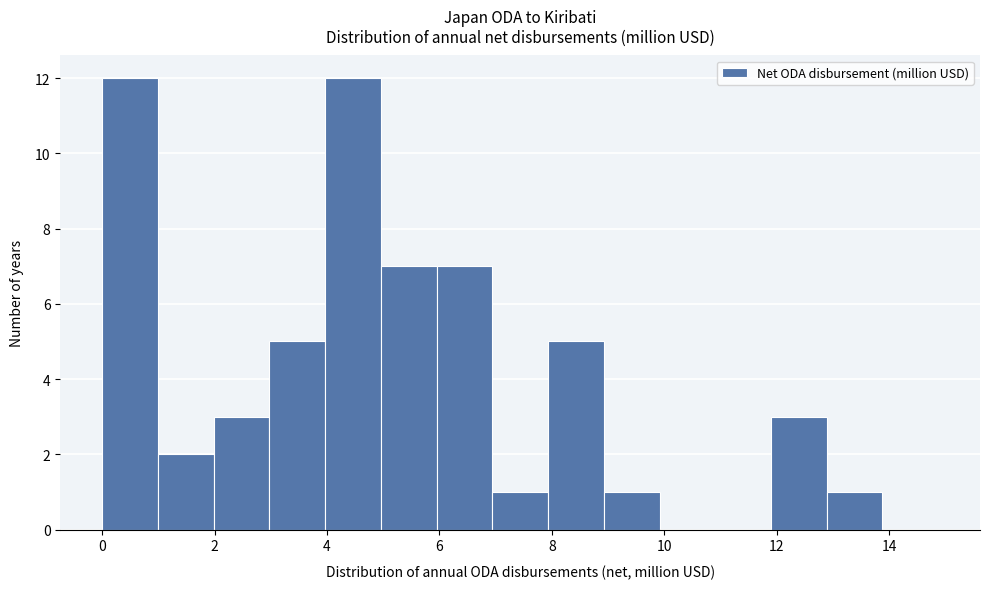

How tall is the bar that spans 0.0 to 1.0 on the x-axis? Neither the bar edges nor the heights are printed on the chart, so give them approximately, as read against the axes.

12